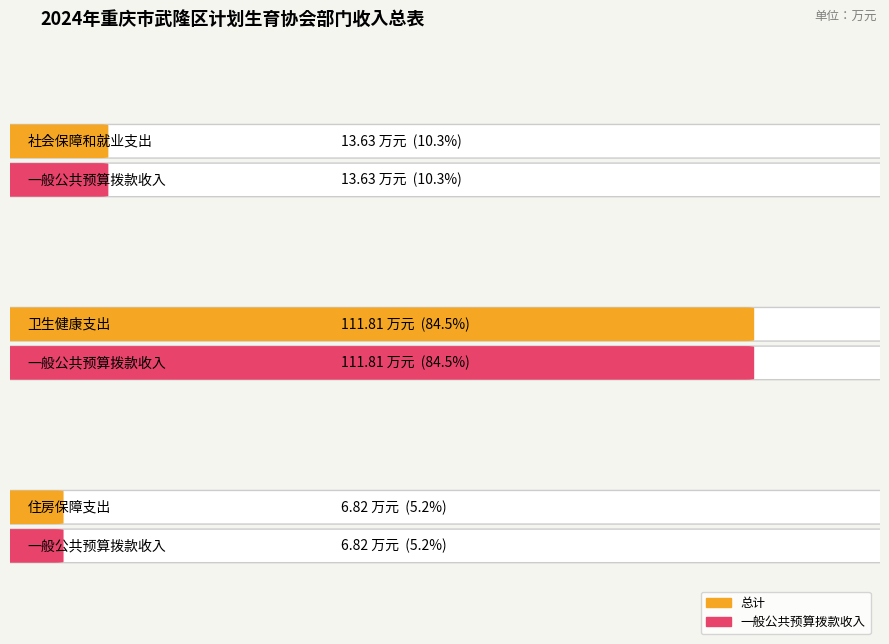

What is the sum of the 一般公共预算拨款收入 values at 社会保障和就业支出 and 卫生健康支出?

125.4